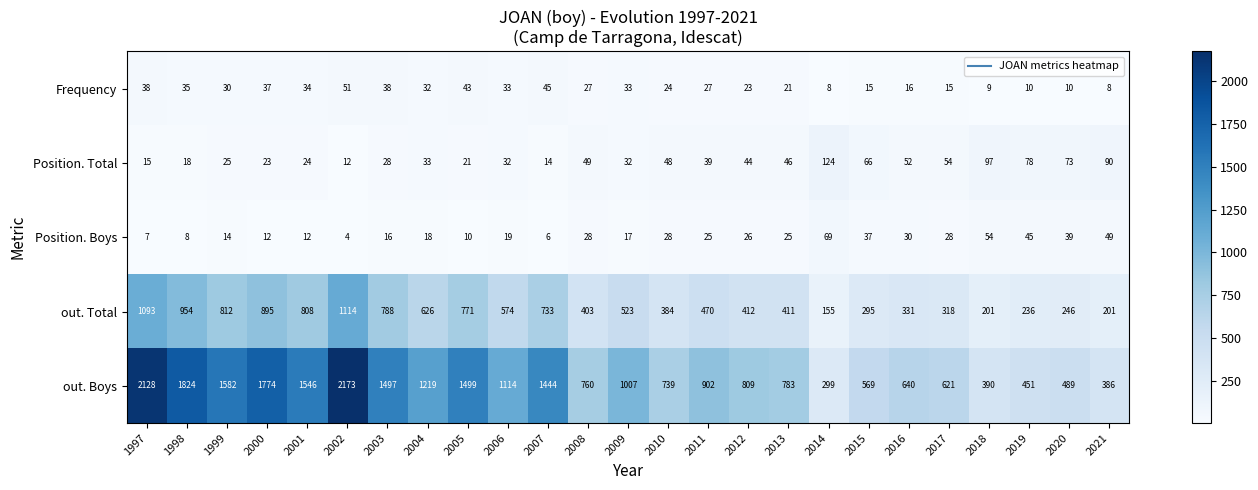

How many categories are shown in the chart?

25